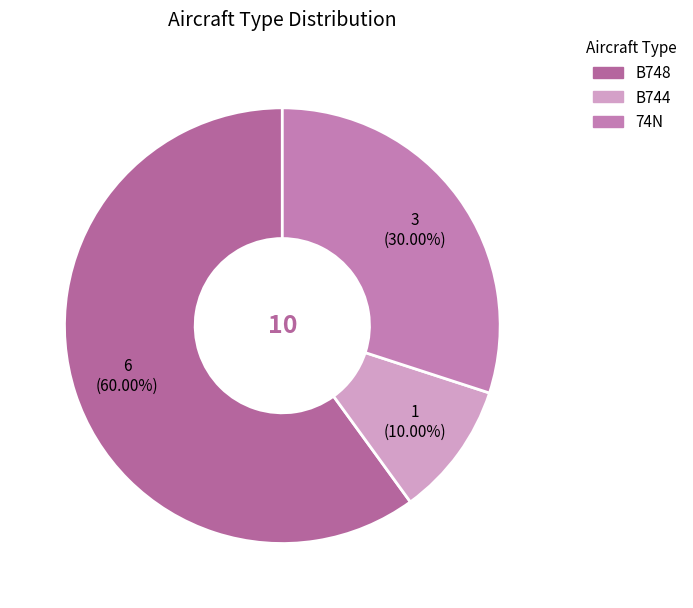

Which has a higher value, 74N or B744?

74N